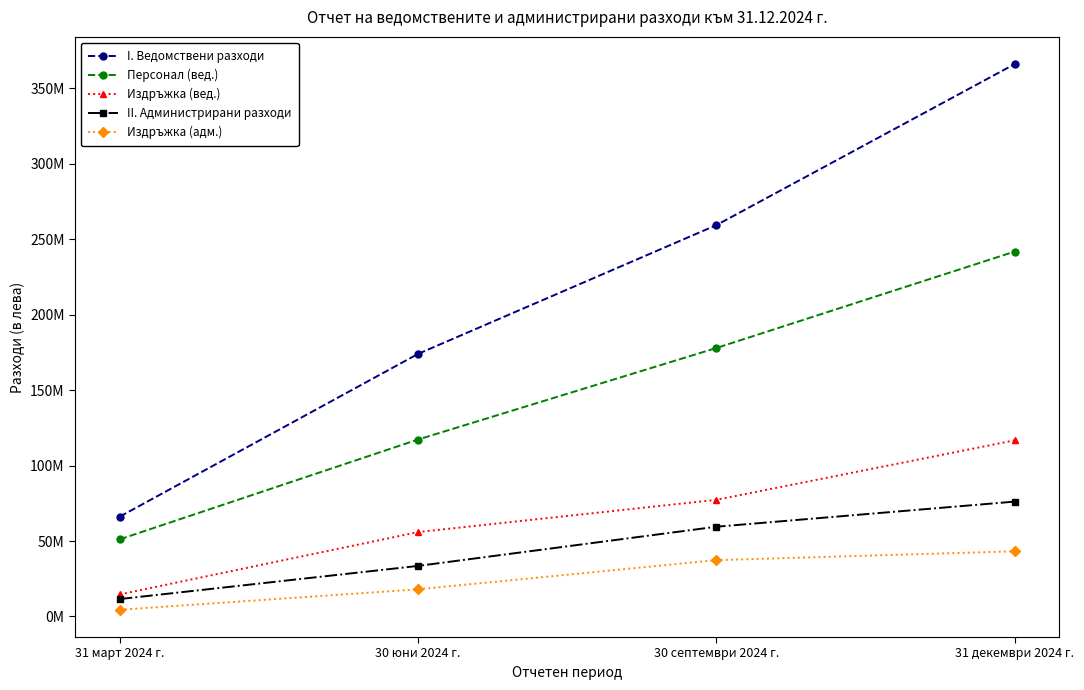

At which label is II. Администрирани разходи closest to 43818372?

30 юни 2024 г.